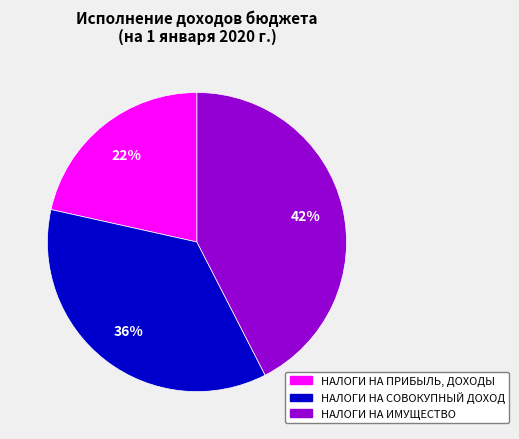

To the nearest percent, what percentage of the pie is НАЛОГИ НА СОВОКУПНЫЙ ДОХОД?

36%